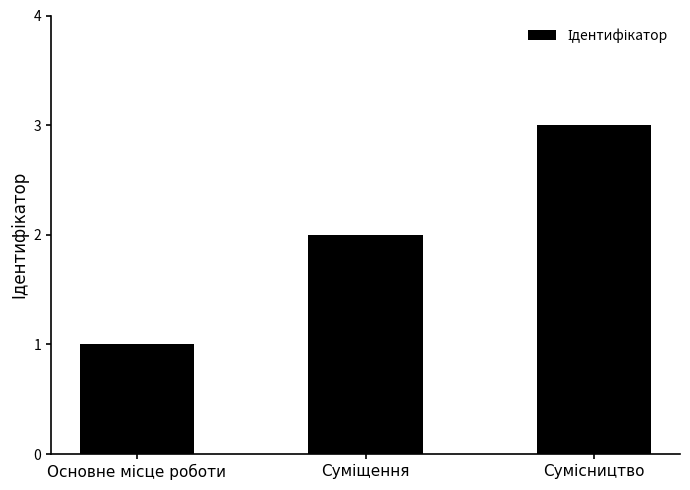

What is the sum of all values?

6